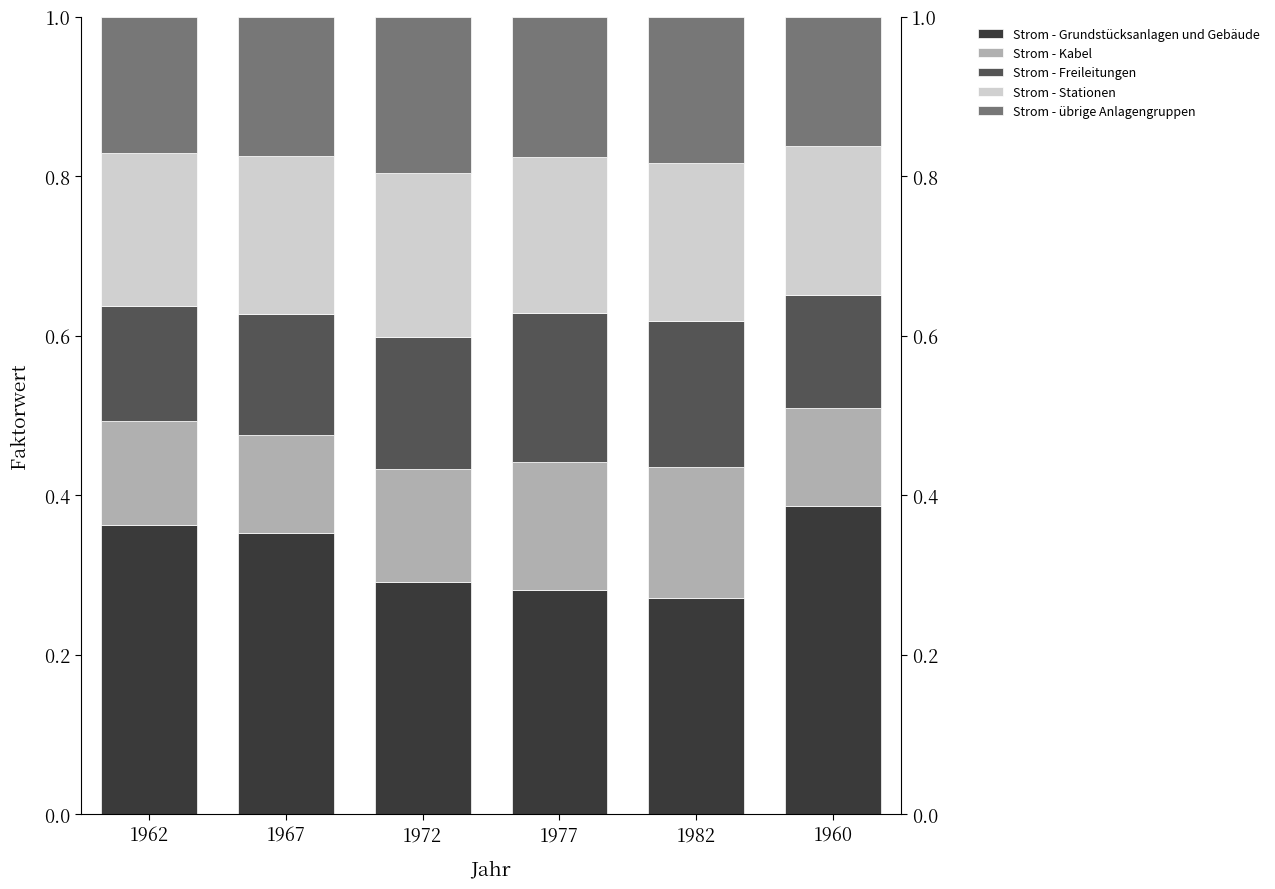

What is the minimum value for Strom - Stationen?

0.2